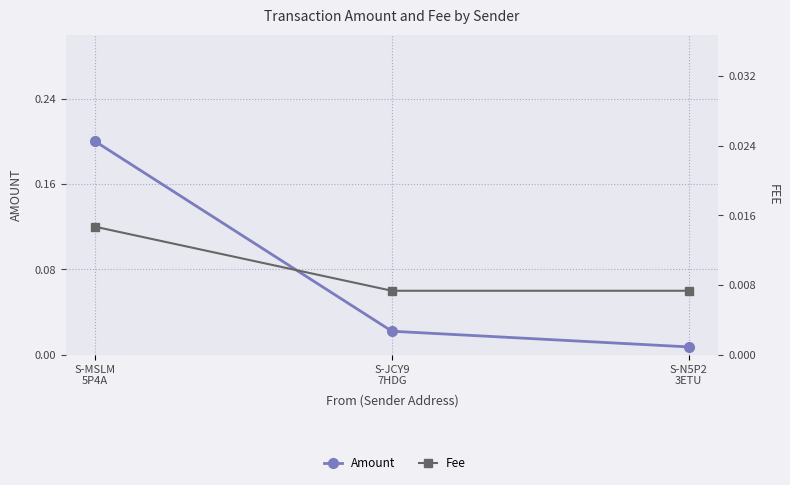

Reading right to left, list all the values displayed in this chart.

Amount: S-N5P2
3ETU=0.0	S-JCY9
7HDG=0.0	S-MSLM
5P4A=0.2
Fee: S-N5P2
3ETU=0.0	S-JCY9
7HDG=0.0	S-MSLM
5P4A=0.0